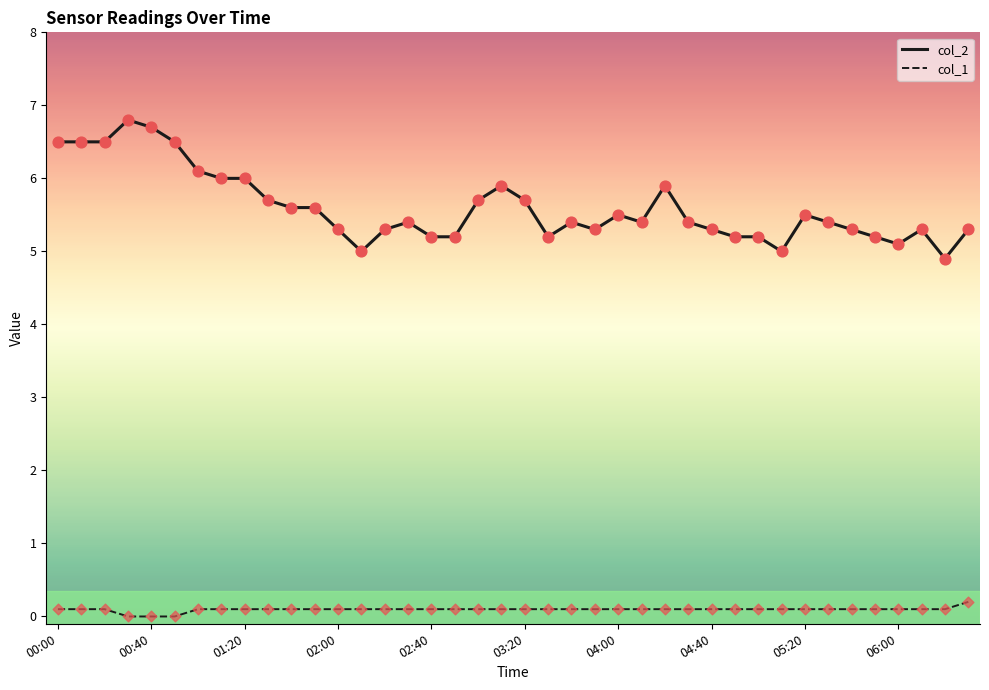

Which series has the largest range (max minus min)?

col_2